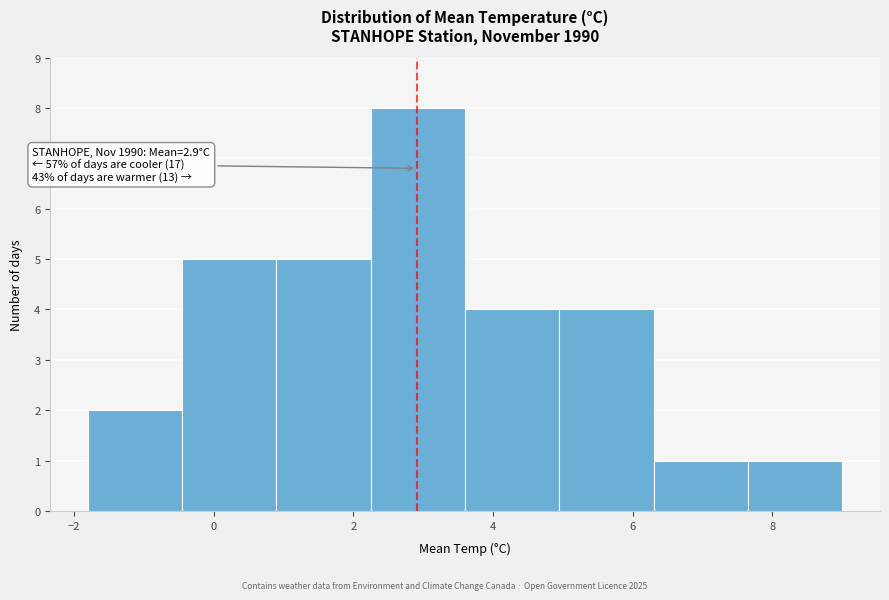

Which range on the x-axis has the tallest bar?

2.25 to 3.60